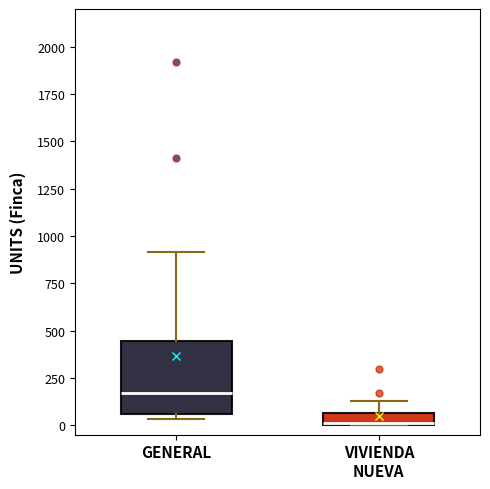

Comparing the boxes themselves (not the whiskers), which one is the tallest?

GENERAL